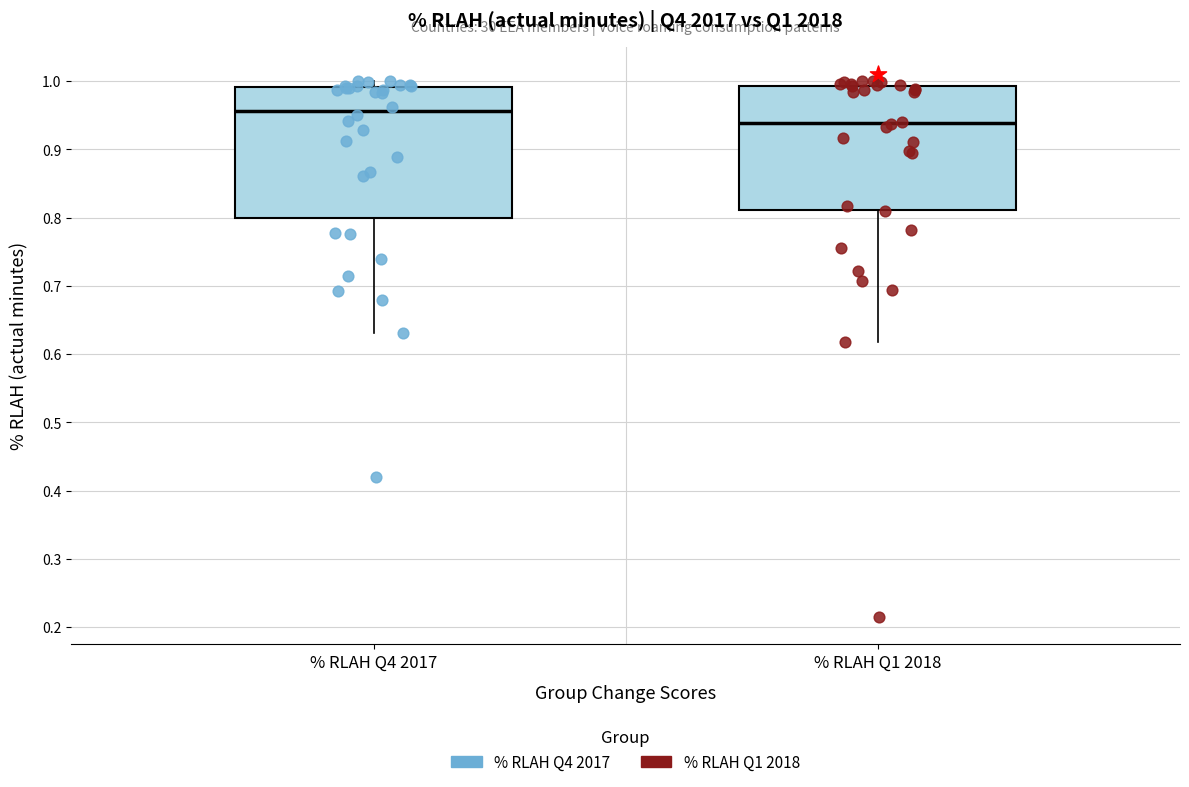

Reading left to right, read every box against the y-axis: the position of its median line, the range the box covers, and the ends of its whiskers. The values are not printed on the chart, so give them approximately, as read against the axis.

% RLAH Q4 2017: median 0.96, box 0.80 to 0.99, whiskers 0.63 to 1.00
% RLAH Q1 2018: median 0.94, box 0.81 to 0.99, whiskers 0.62 to 1.00